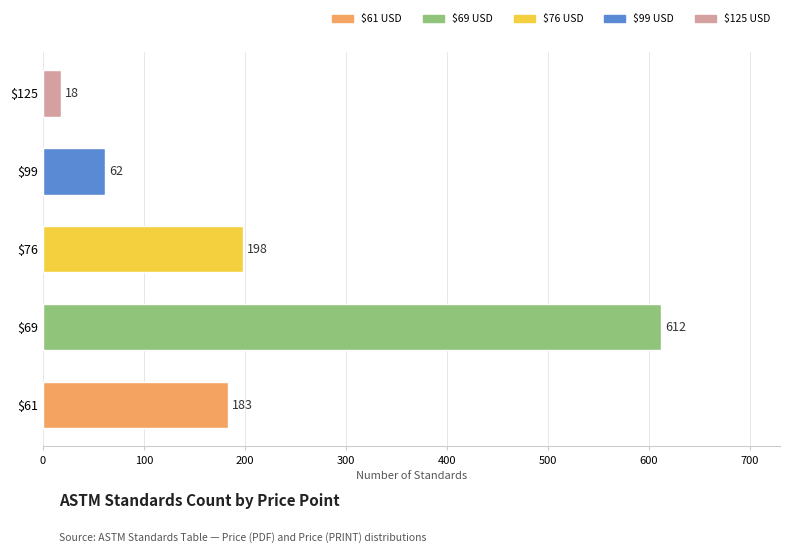

What is the average value?

215